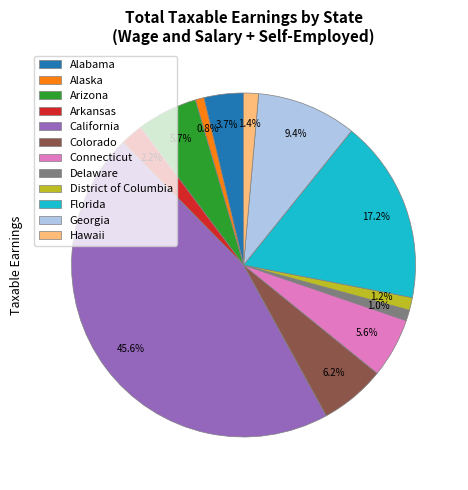

The Hawaii slice represents 7% of the pie. True or false?

False